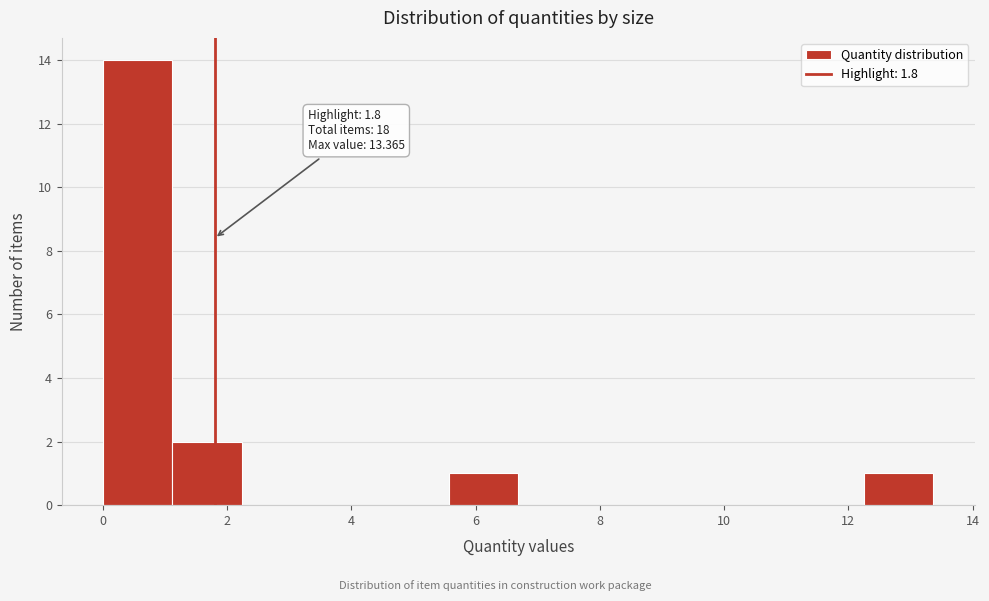

Over which range of the x-axis is the bar tallest?

0.0 to 1.2